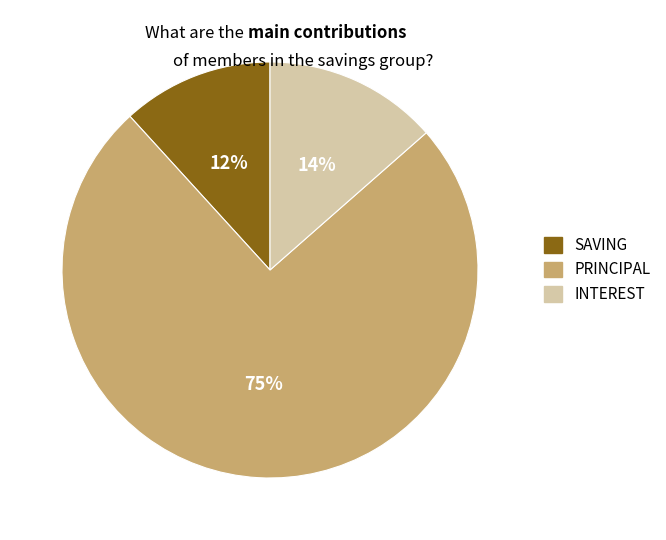

To the nearest percent, what is the average slice percentage?

33%